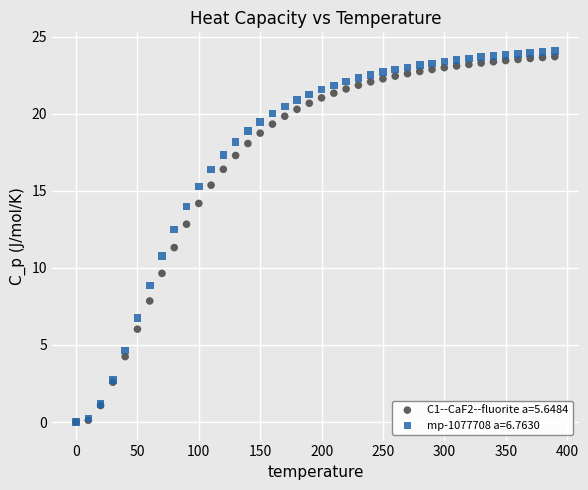

What are all the series names shown in the legend?

C1--CaF2--fluorite a=5.6484, mp-1077708 a=6.7630